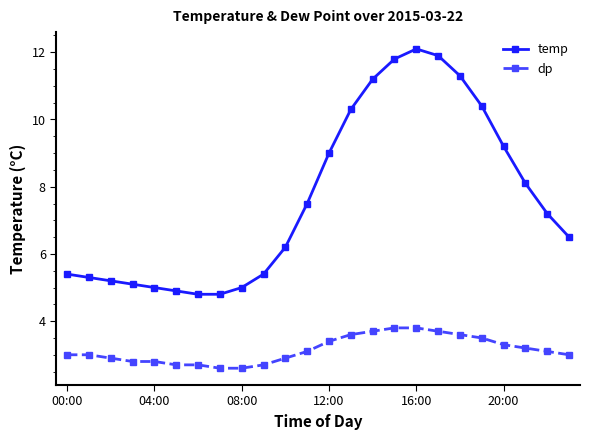

What is the maximum value for temp?

12.1